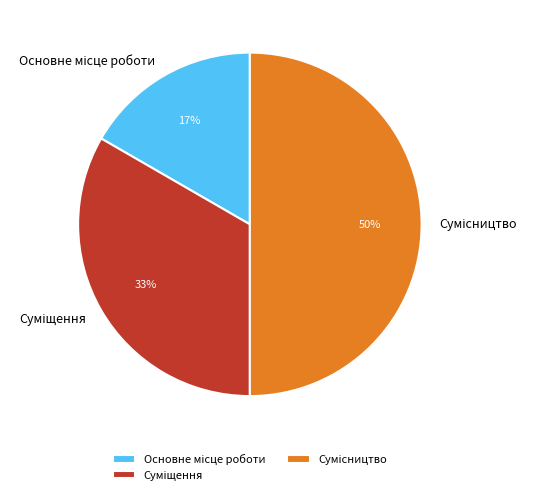

To the nearest percent, what is the difference between the largest and smallest slice percentages?

33%